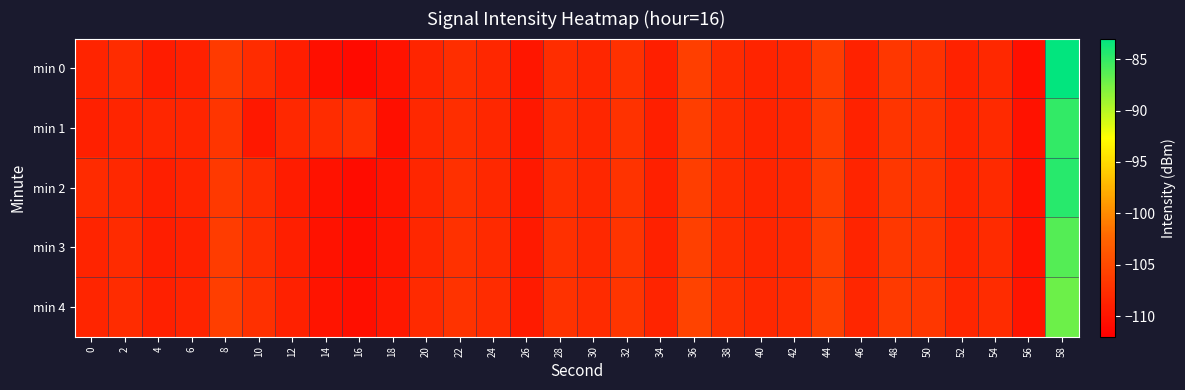

Which series has the largest range (max minus min)?

min 0